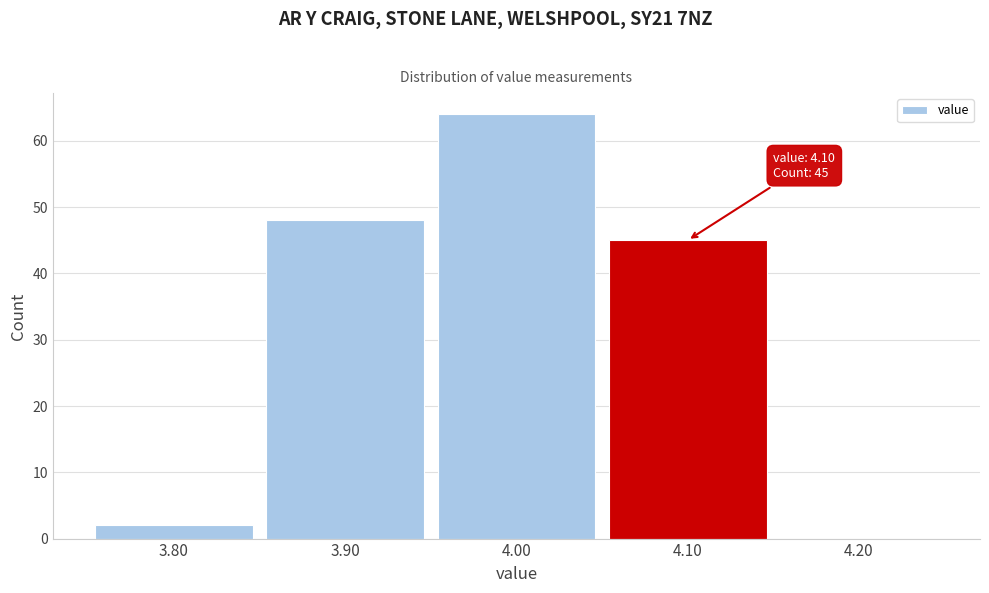

Which range on the x-axis has the tallest bar?

3.95 to 4.05